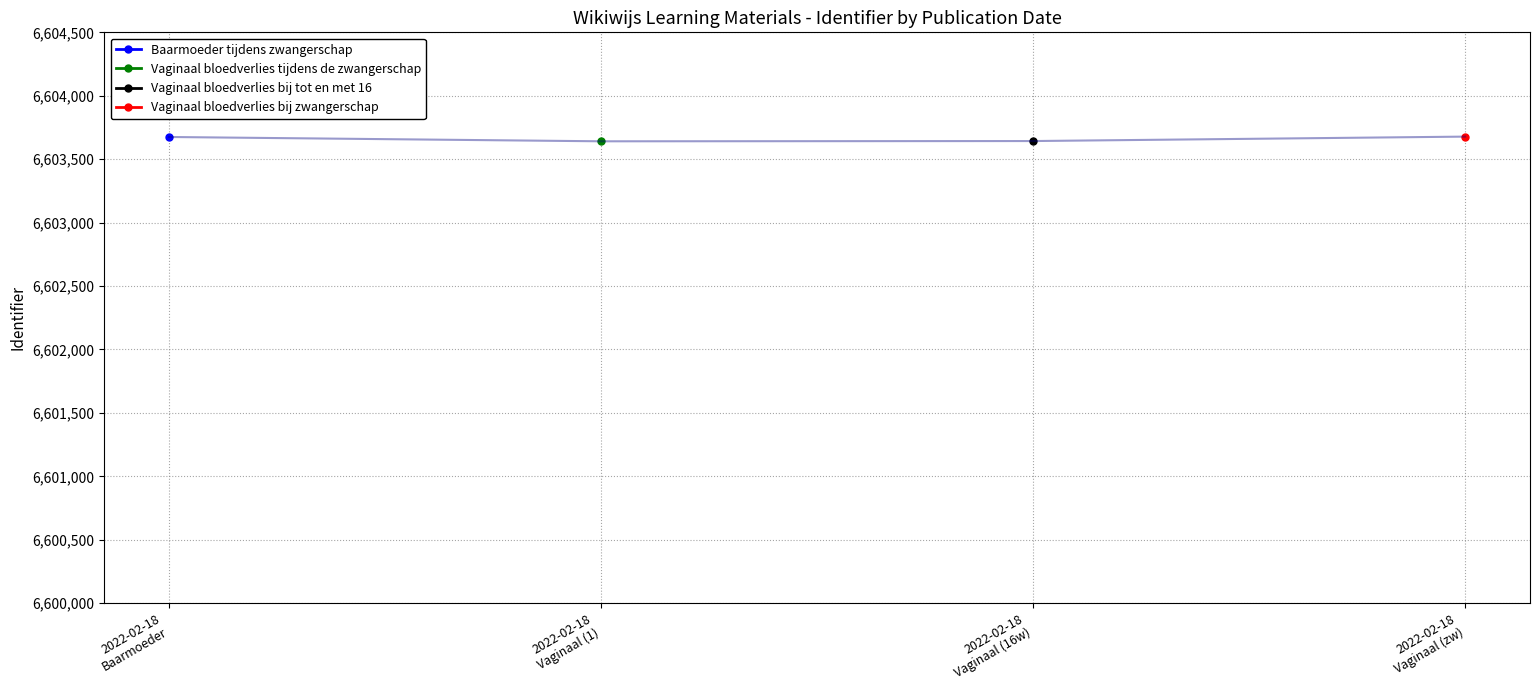

Where is the first local minimum?

2022-02-18 Vaginaal (1)